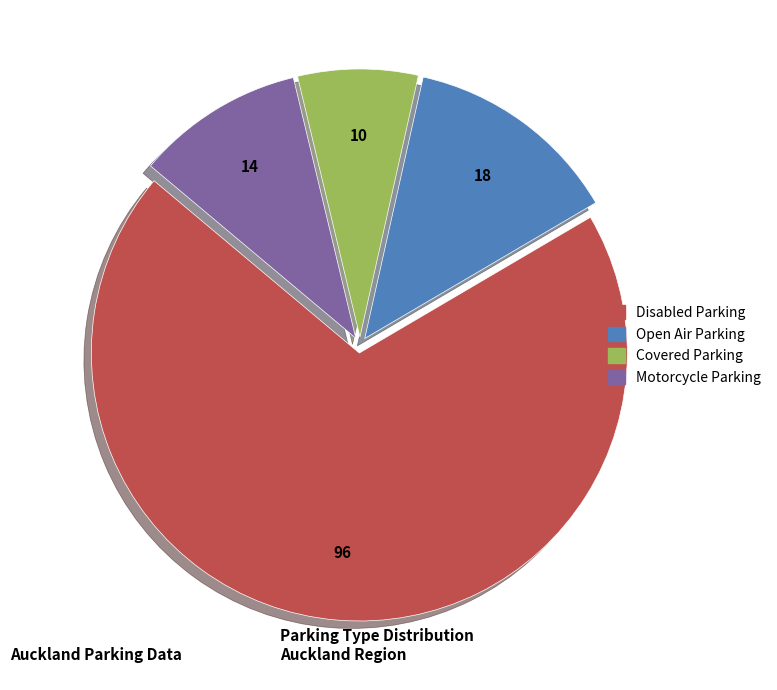

The Motorcycle Parking slice represents 10% of the pie. True or false?

True